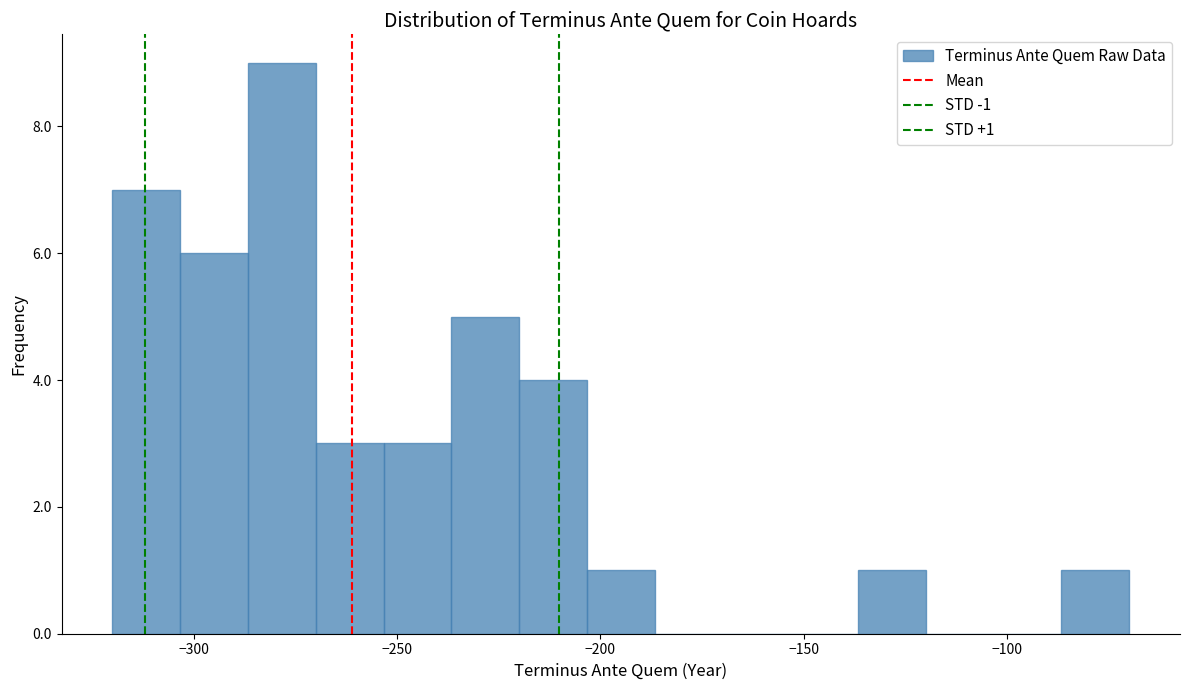

Around what value on the x-axis is the tallest bar? Give the approximate position of its centre, as read against the axis.

-280